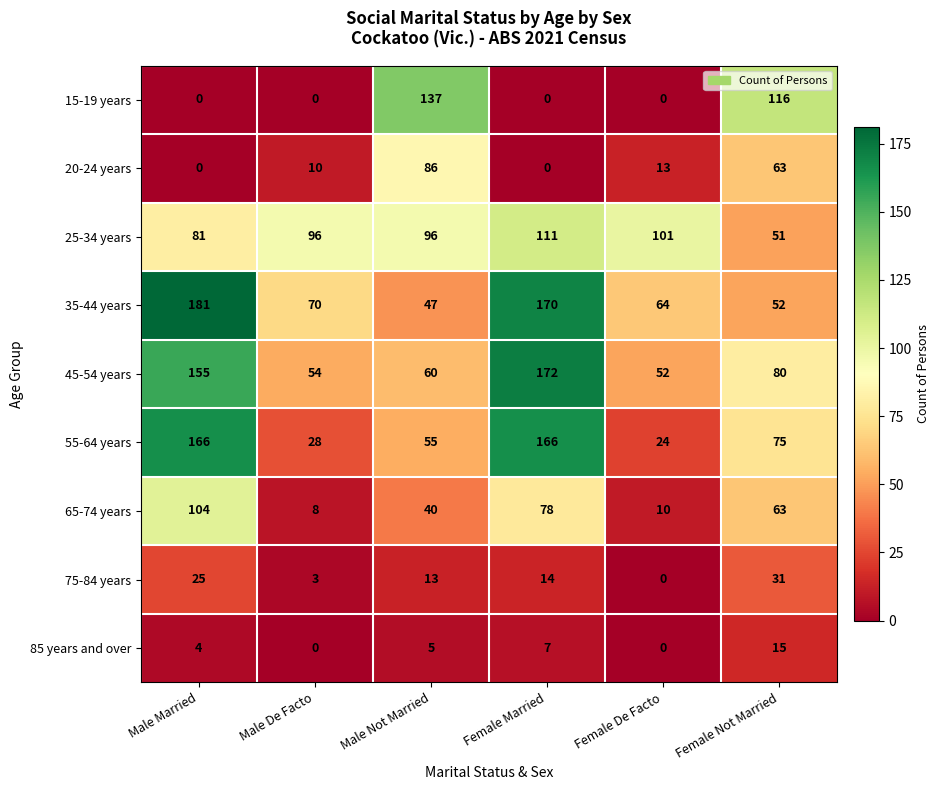

At how many categories does at least one series exceed 33?

6